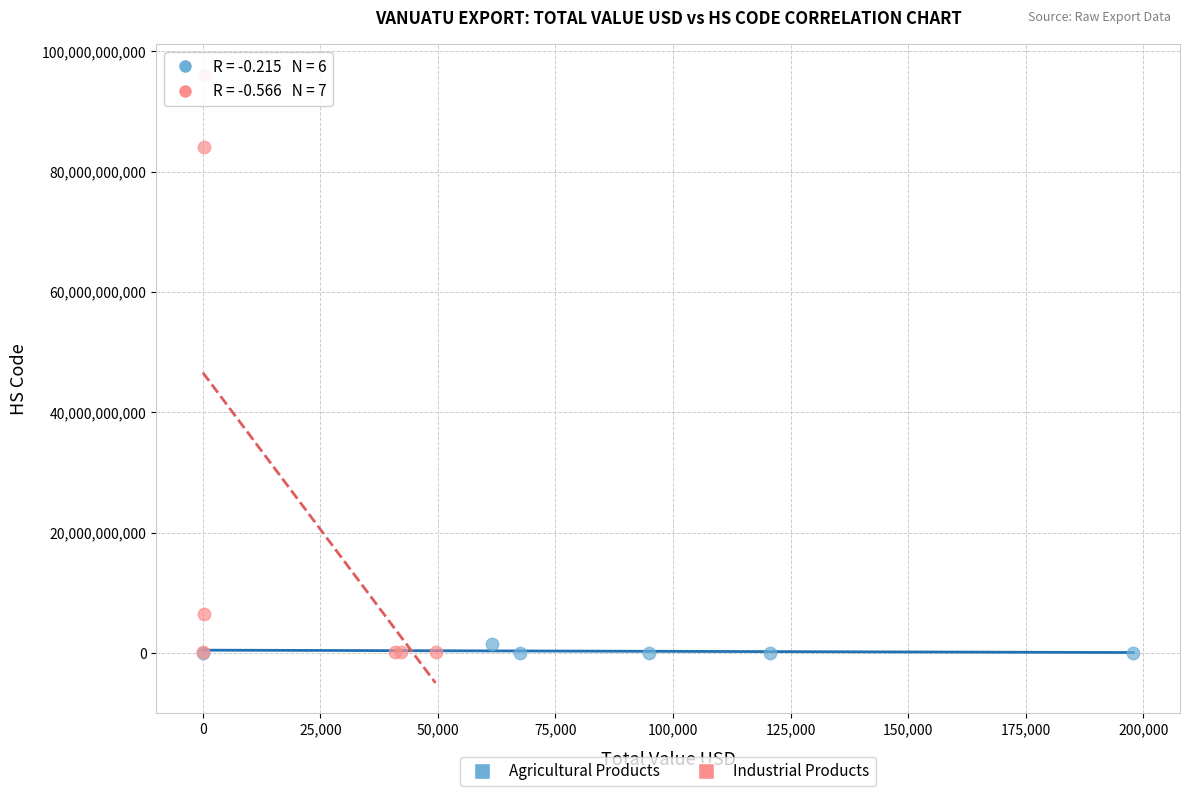

Which series has the widest spread of Y values?

Industrial Products